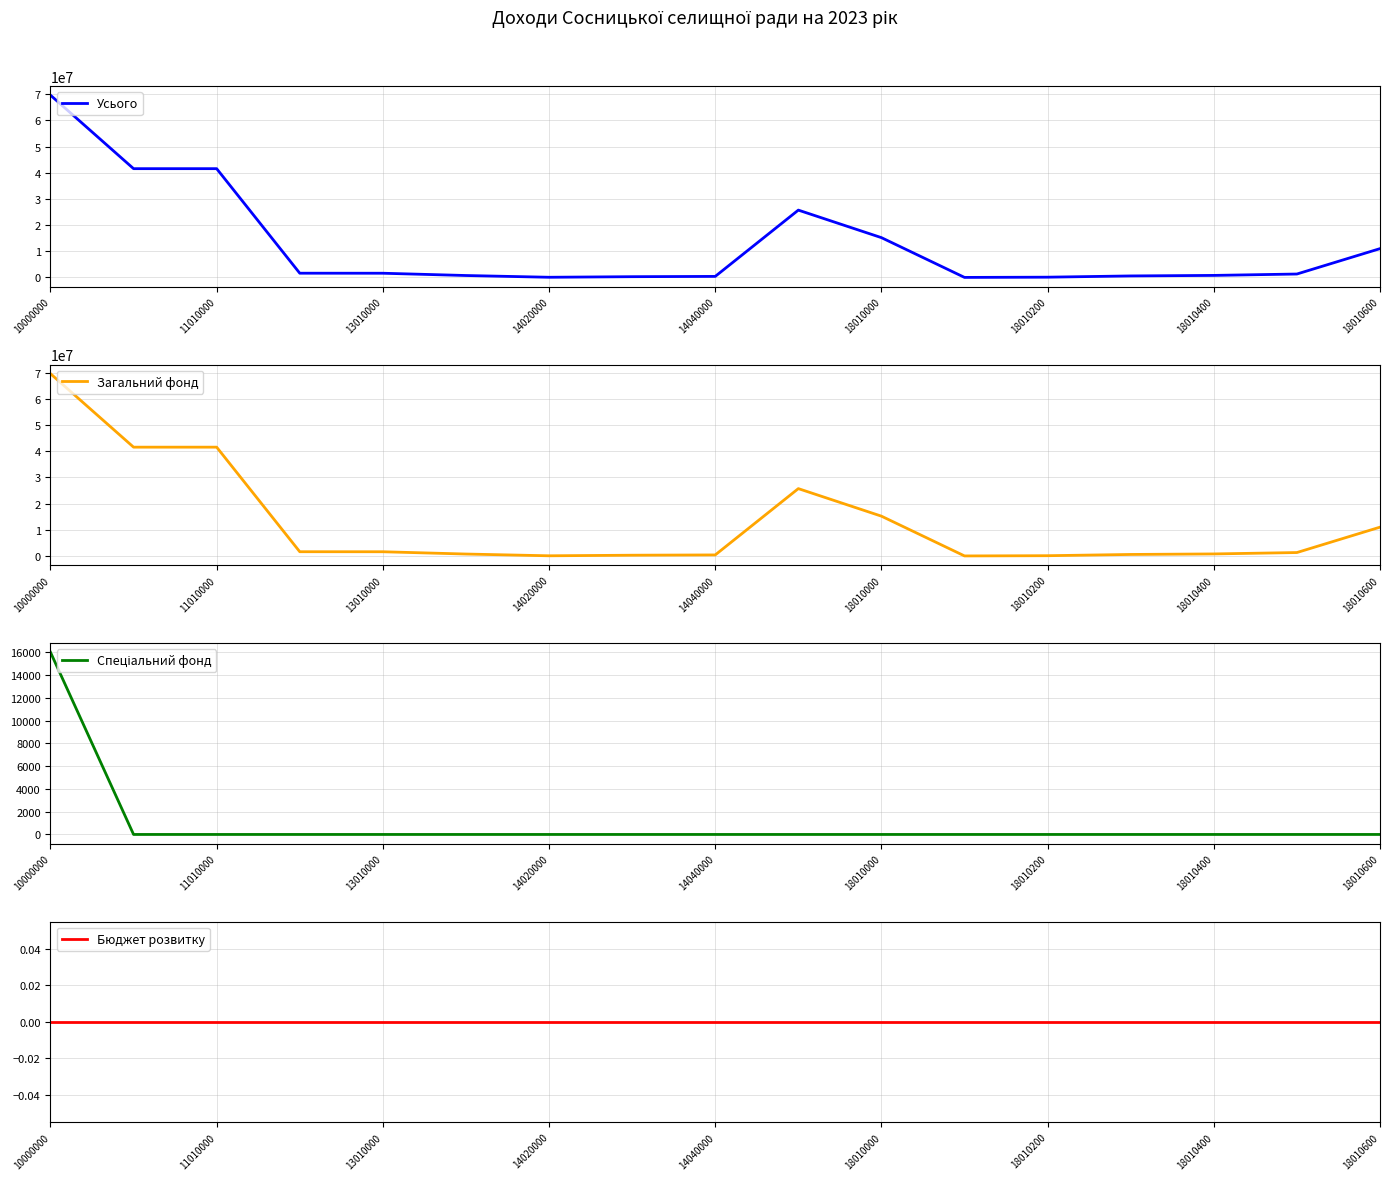

Reading left to right, what are all the values shown in this chart?

Усього: 69632400	41556400	41554800	1611000	1600000	730000	60000	280000	390000	25719000	15199000	4000	93000	570000	770000	1300000	11000000
Загальний фонд: 69616400	41556400	41554800	1611000	1600000	730000	60000	280000	390000	25719000	15199000	4000	93000	570000	770000	1300000	11000000
Спеціальний фонд: 16000	0	0	0	0	0	0	0	0	0	0	0	0	0	0	0	0
Бюджет розвитку: 0	0	0	0	0	0	0	0	0	0	0	0	0	0	0	0	0